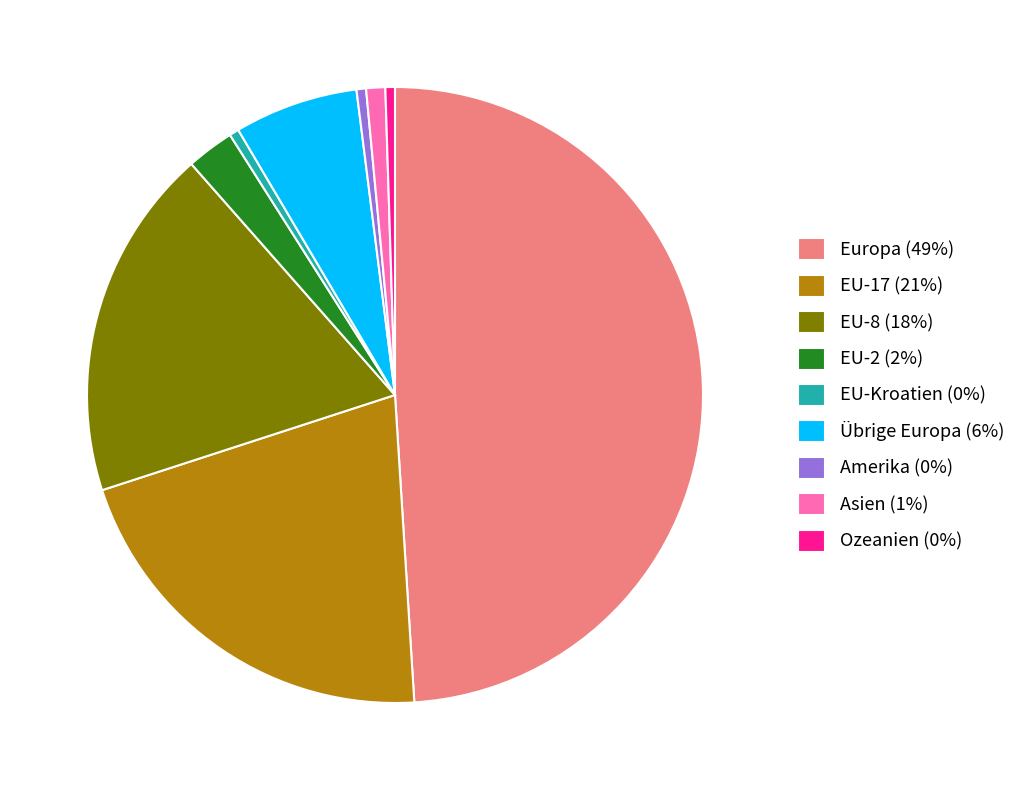

True or false: EU-8 accounts for 24% of the total.

False